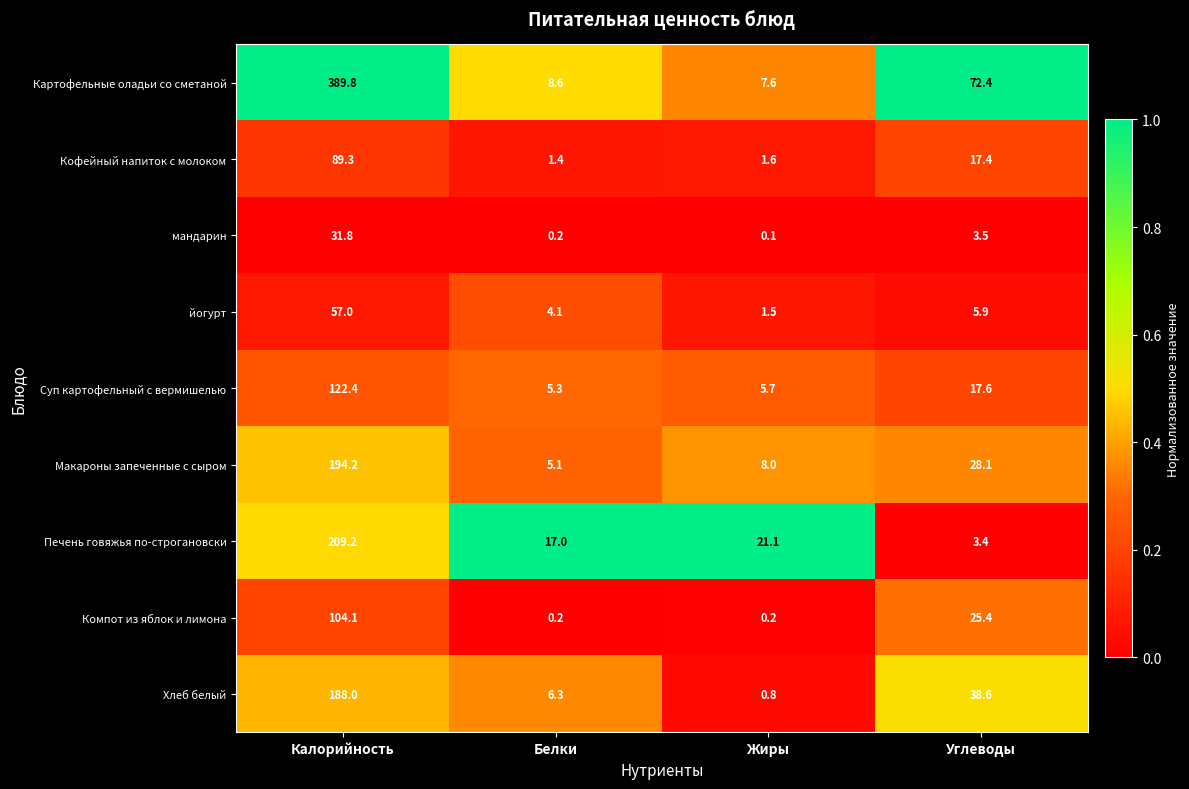

What is the difference between the Хлеб белый values at Белки and Жиры?

5.5